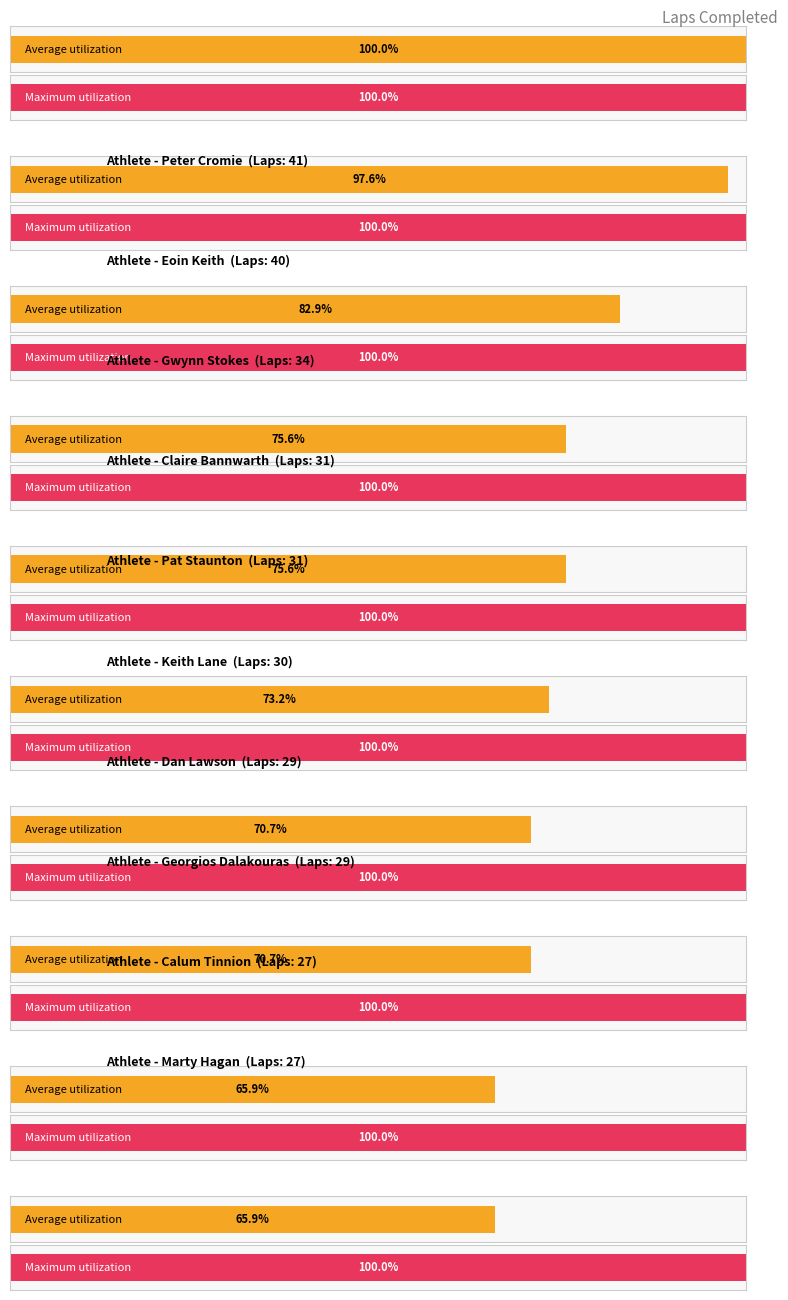

True or false: Maximum utilization has a value of 7 at Neil Scott.

False